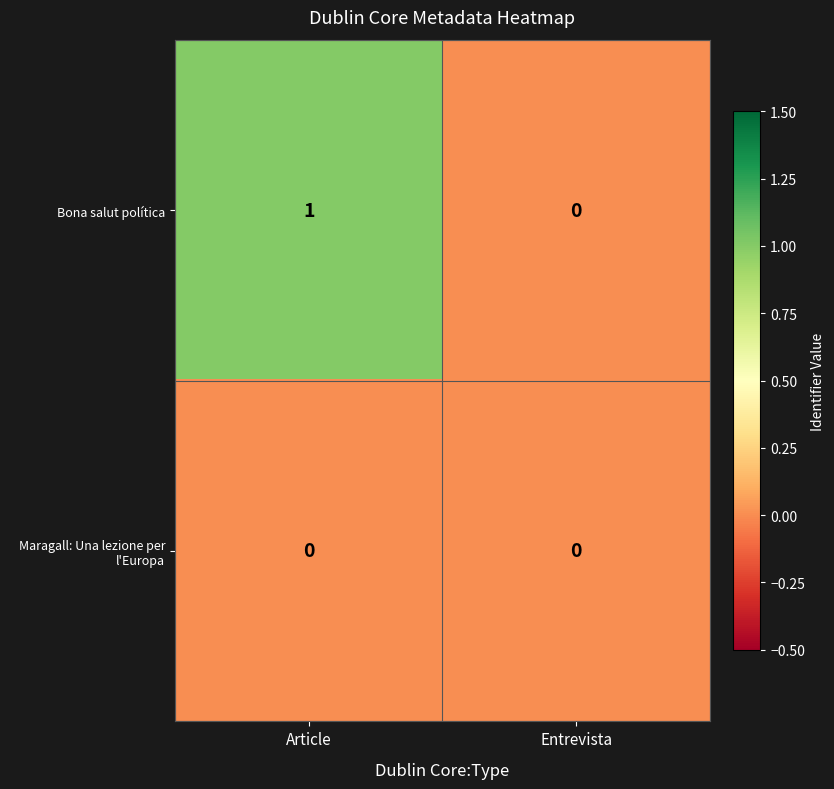

Which series has the largest total across all categories?

Bona salut política